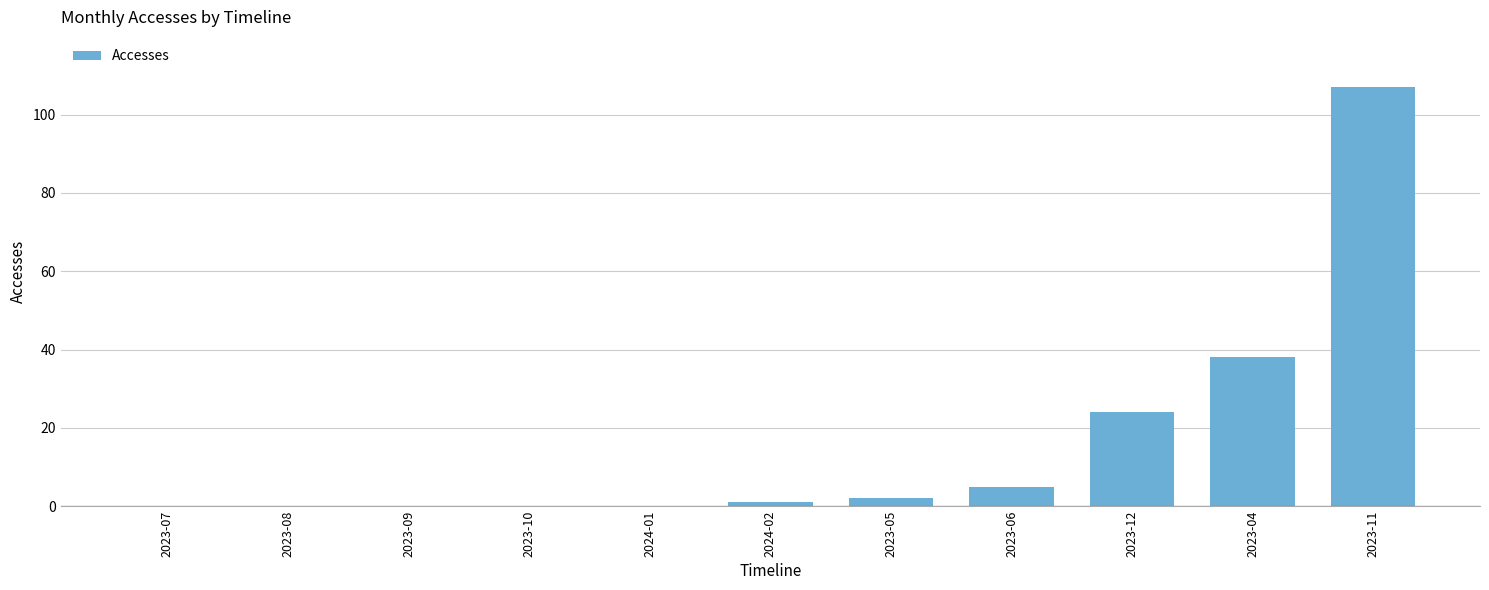

Where is the data nearest to the value 53?

2023-04